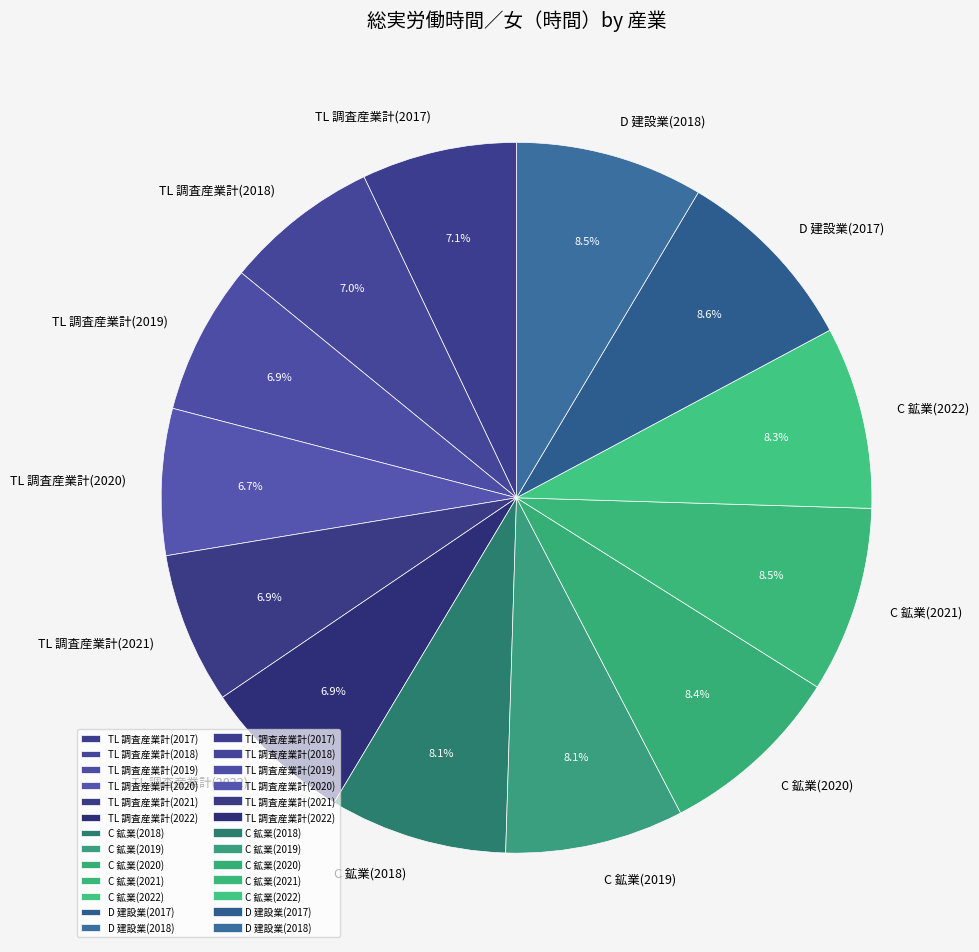

What is the ratio of the value at TL 調査産業計(2018) to the value at TL 調査産業計(2021)?

1.0